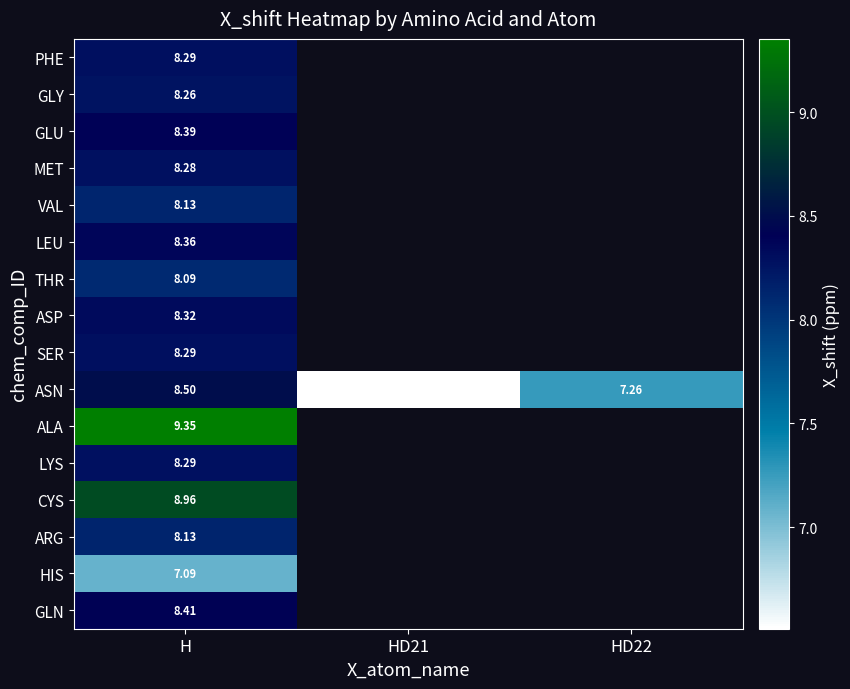

What is the minimum value shown in the chart?

6.5